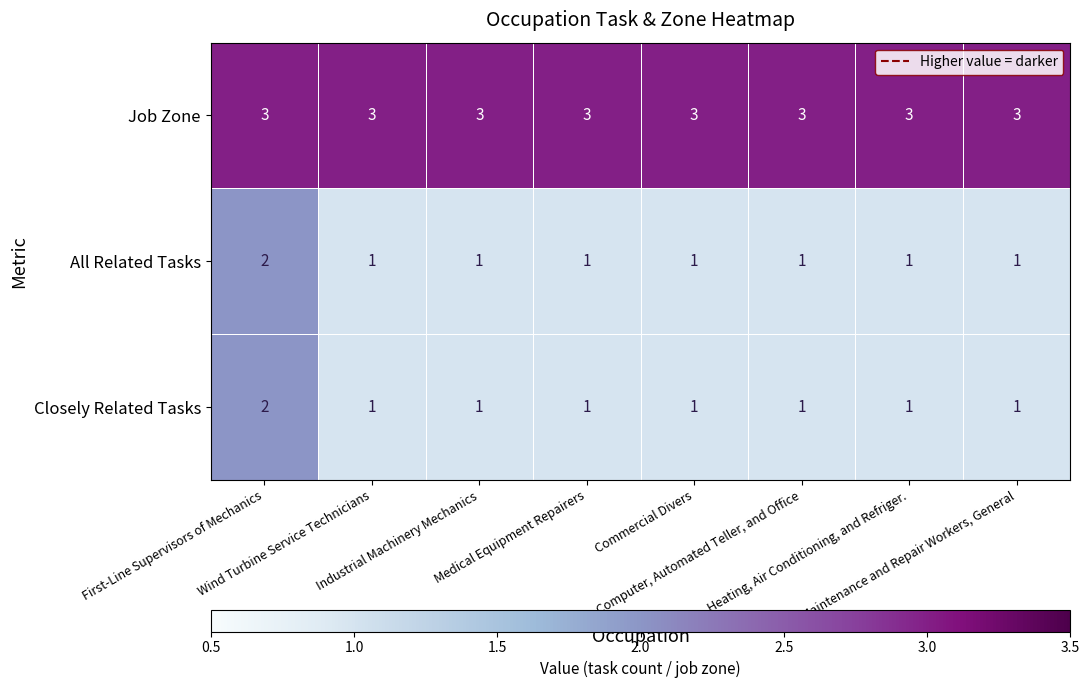

At which category is the sum across all series the highest?

First-Line Supervisors of Mechanics